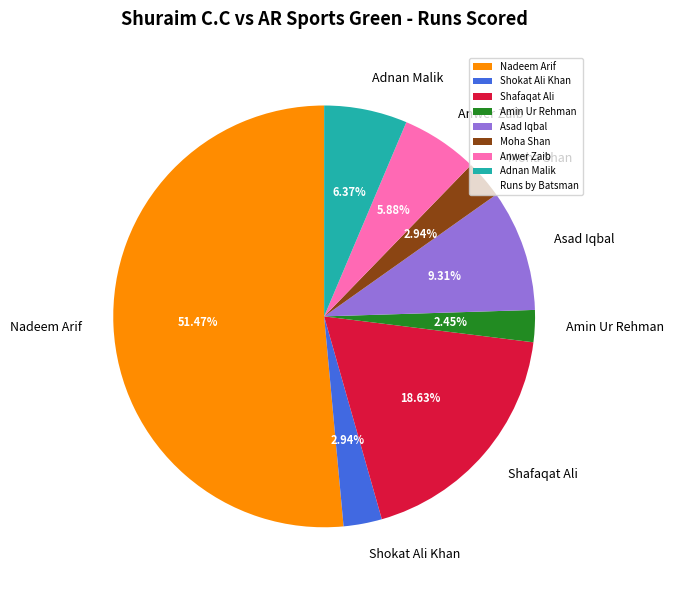

To the nearest percent, what percentage of the pie is Anwer Zaib?

6%